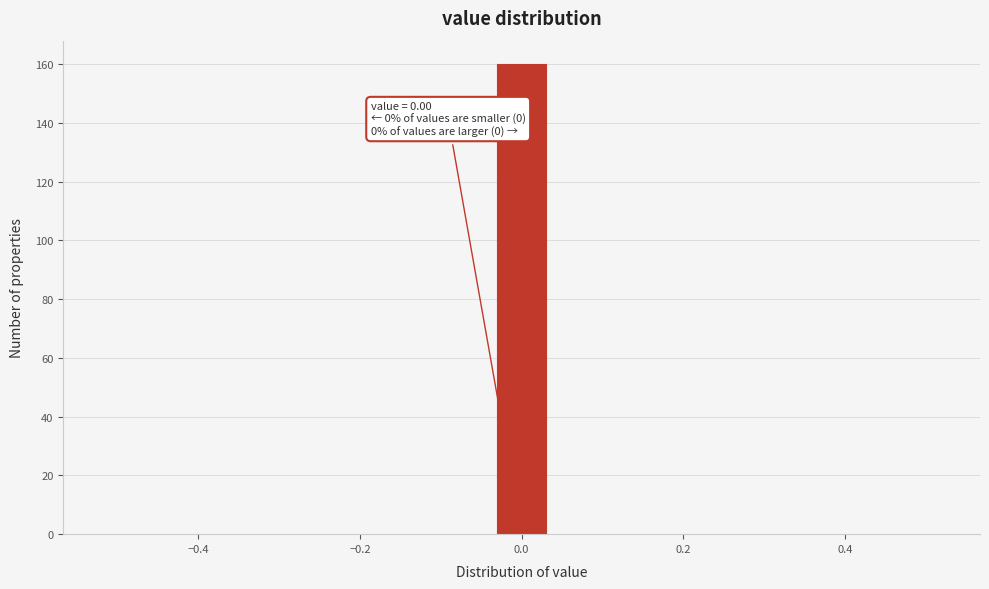

Around what value on the x-axis is the tallest bar? Give the approximate position of its centre, as read against the axis.

0.00